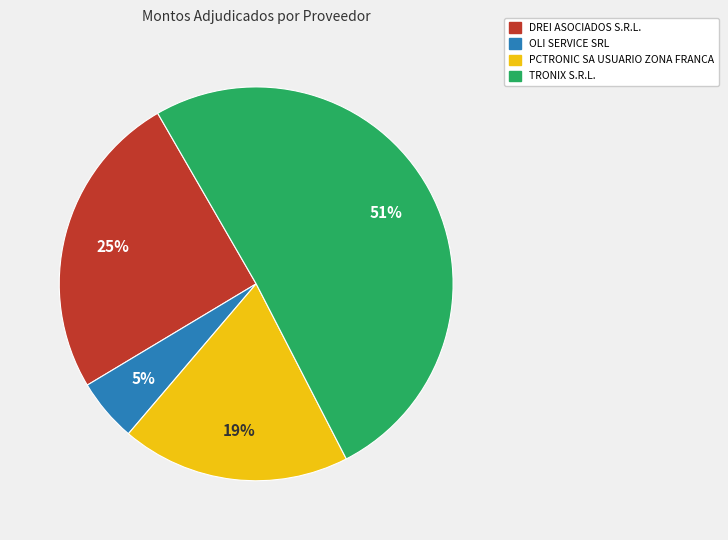

The PCTRONIC SA USUARIO ZONA FRANCA slice represents 19% of the pie. True or false?

True